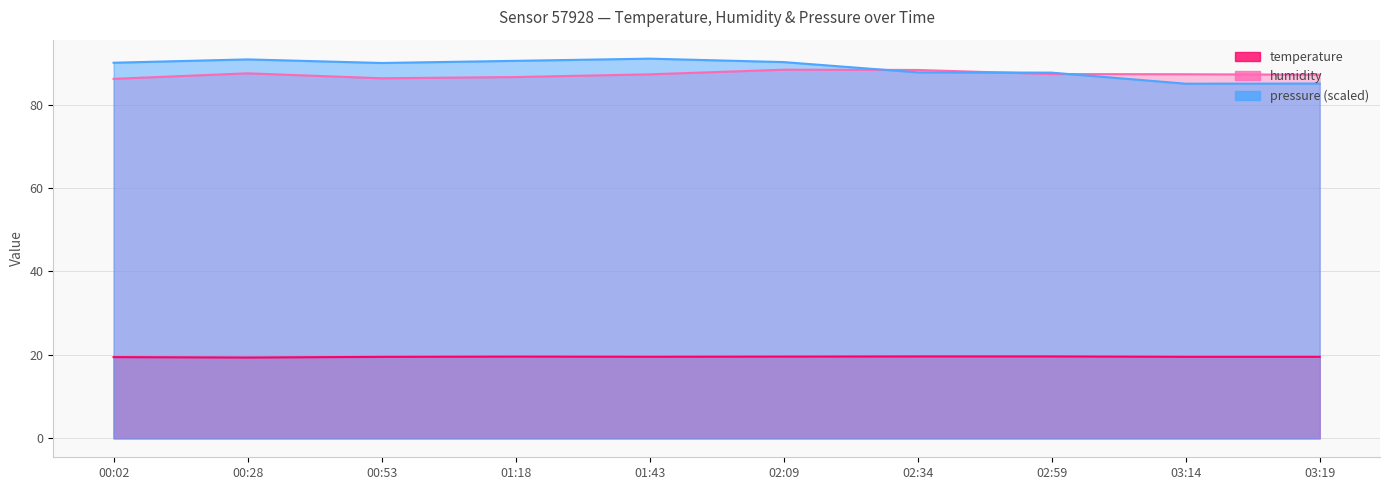

How many categories are shown in the chart?

10